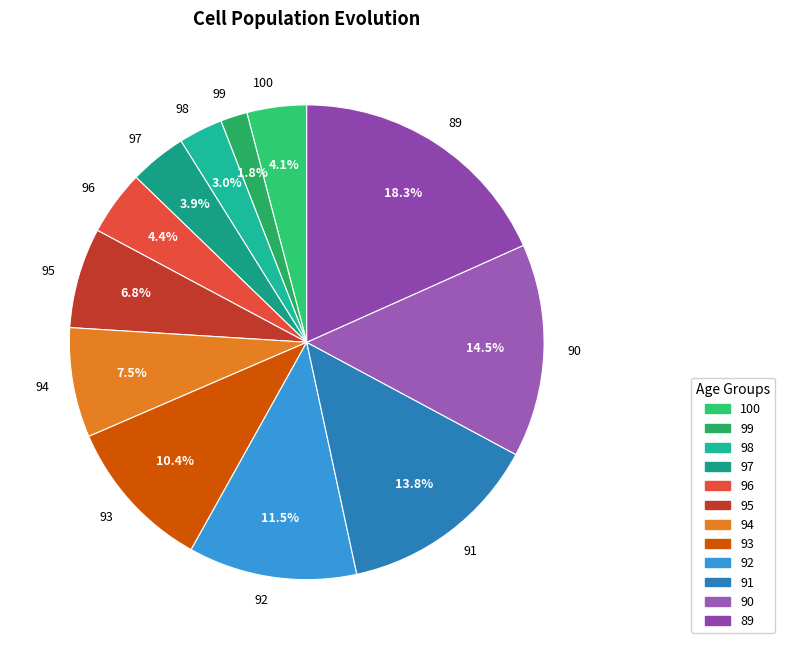

How much of the chart is everything except 96?

95.6%